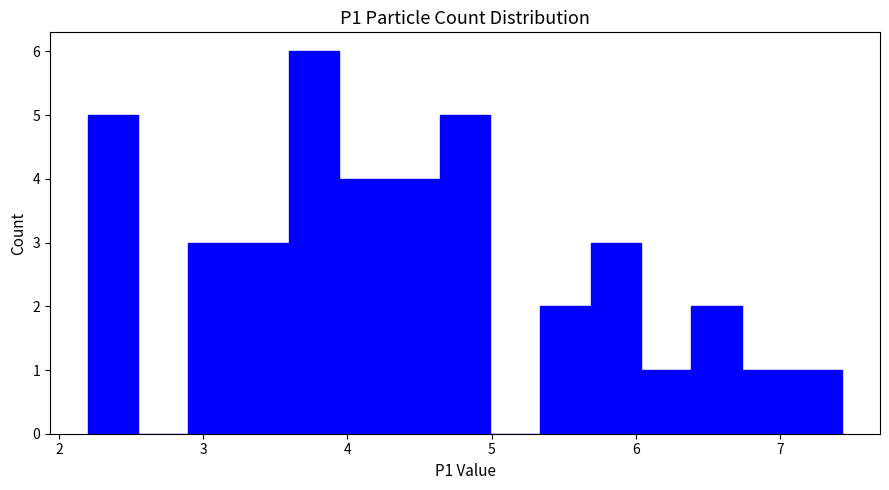

Read against the x-axis, roughly where is the centre of the tallest bar?

3.8